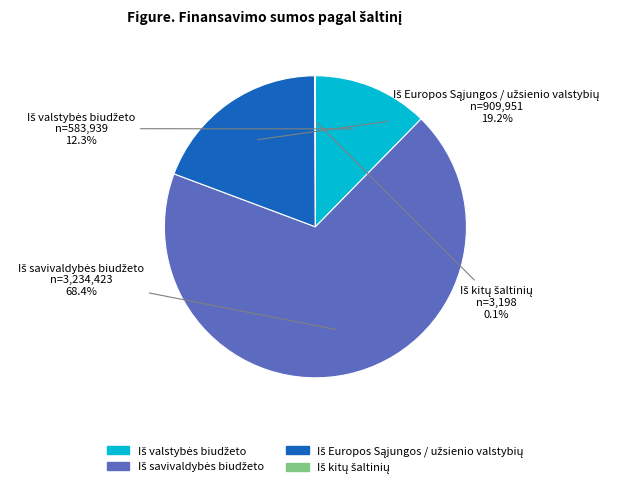

To the nearest percent, what is the difference between the largest and smallest slice percentages?

68%